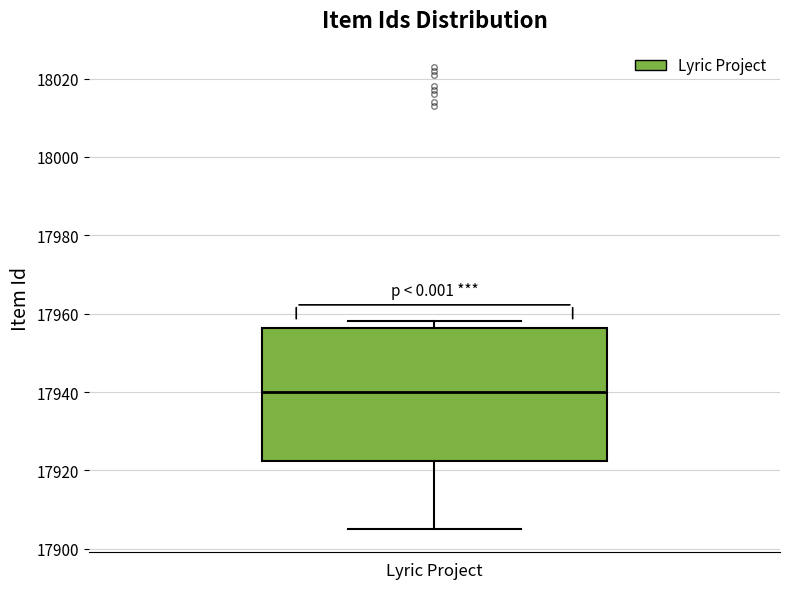

Where is the lower edge of the box for Lyric Project on the y-axis? The values are not printed on the chart, so give them approximately, as read against the axis.

17922